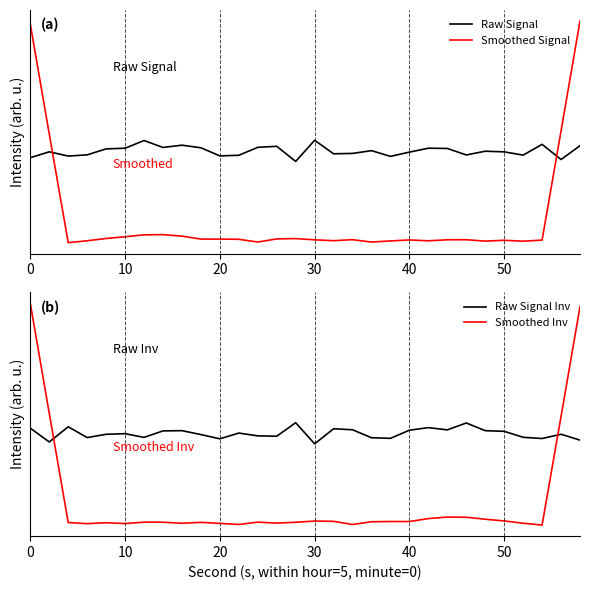

List the series in order of their peak value, lowest first.

Raw Signal, Raw Signal Inv, Smoothed Signal, Smoothed Inv